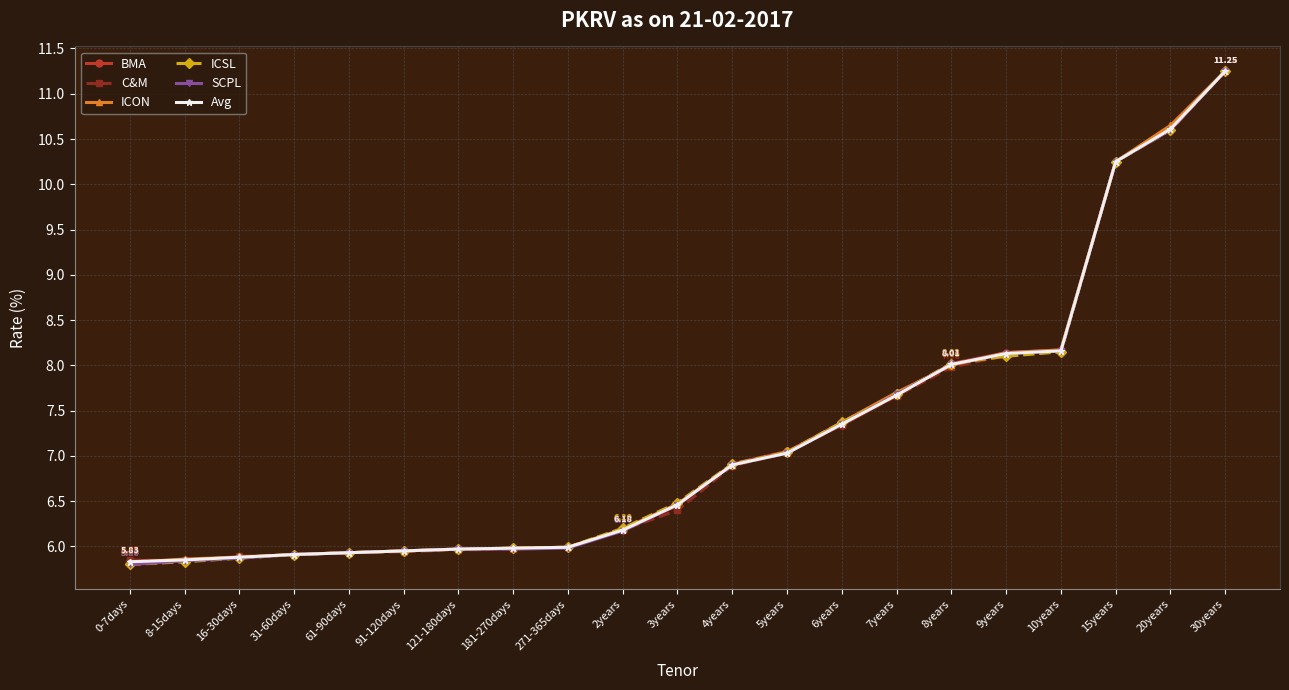

Between 6years and 20years, which series saw the biggest shift?

ICON